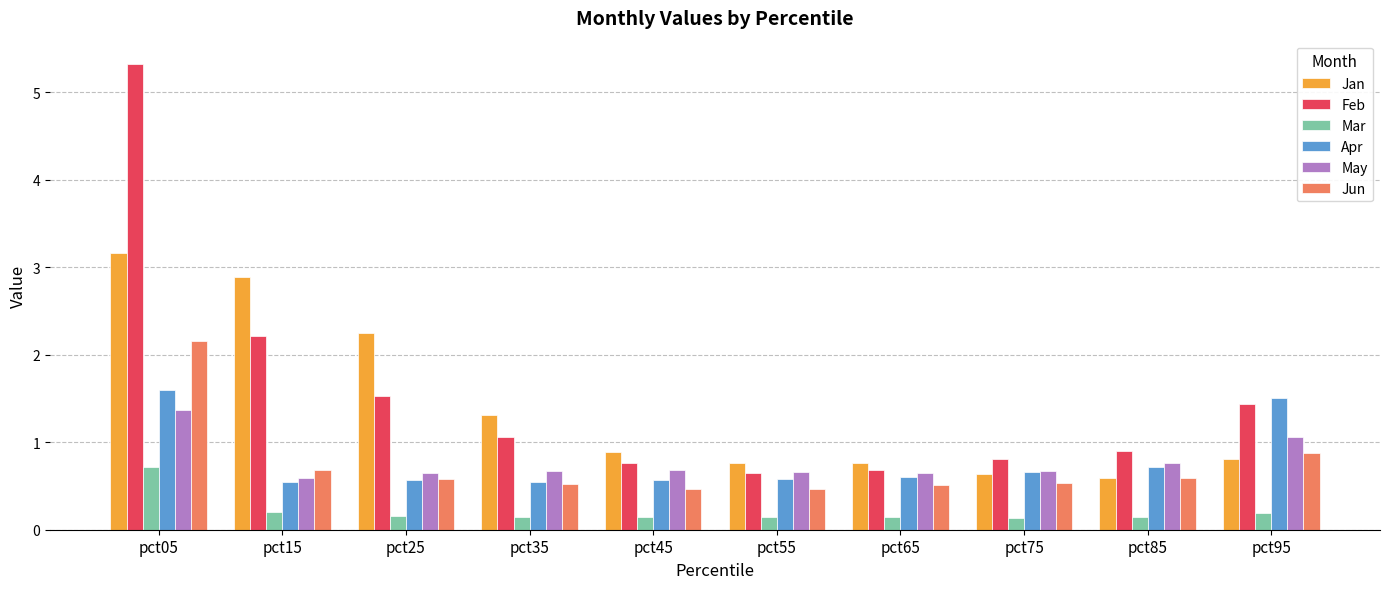

What is the value of the Jan bar at the 6th from the left?

0.8